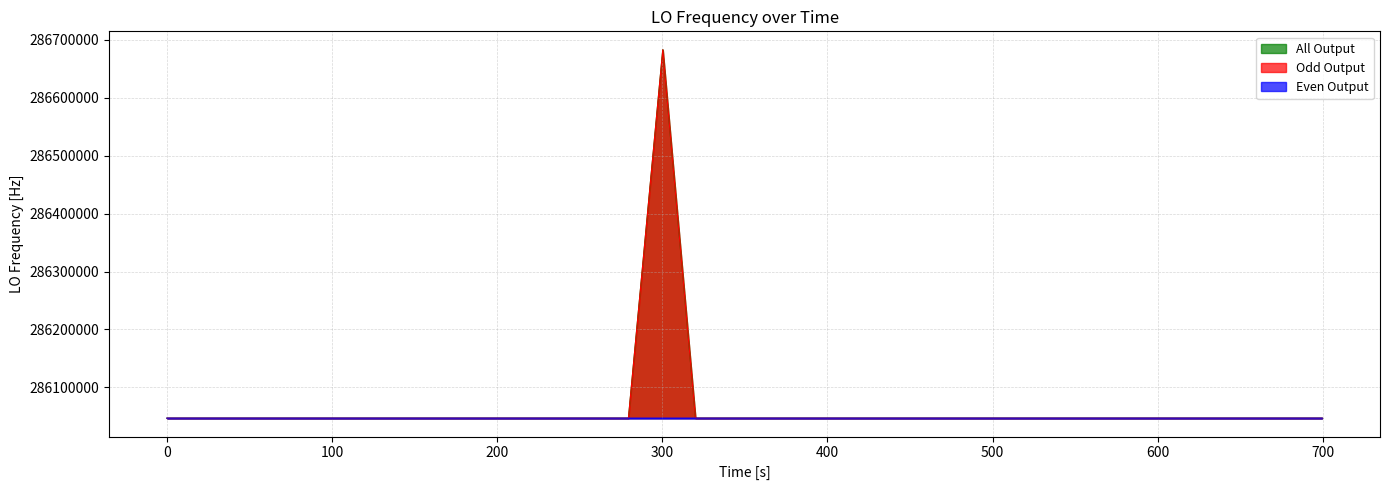

True or false: the data has more than 1 interior local peaks.

True